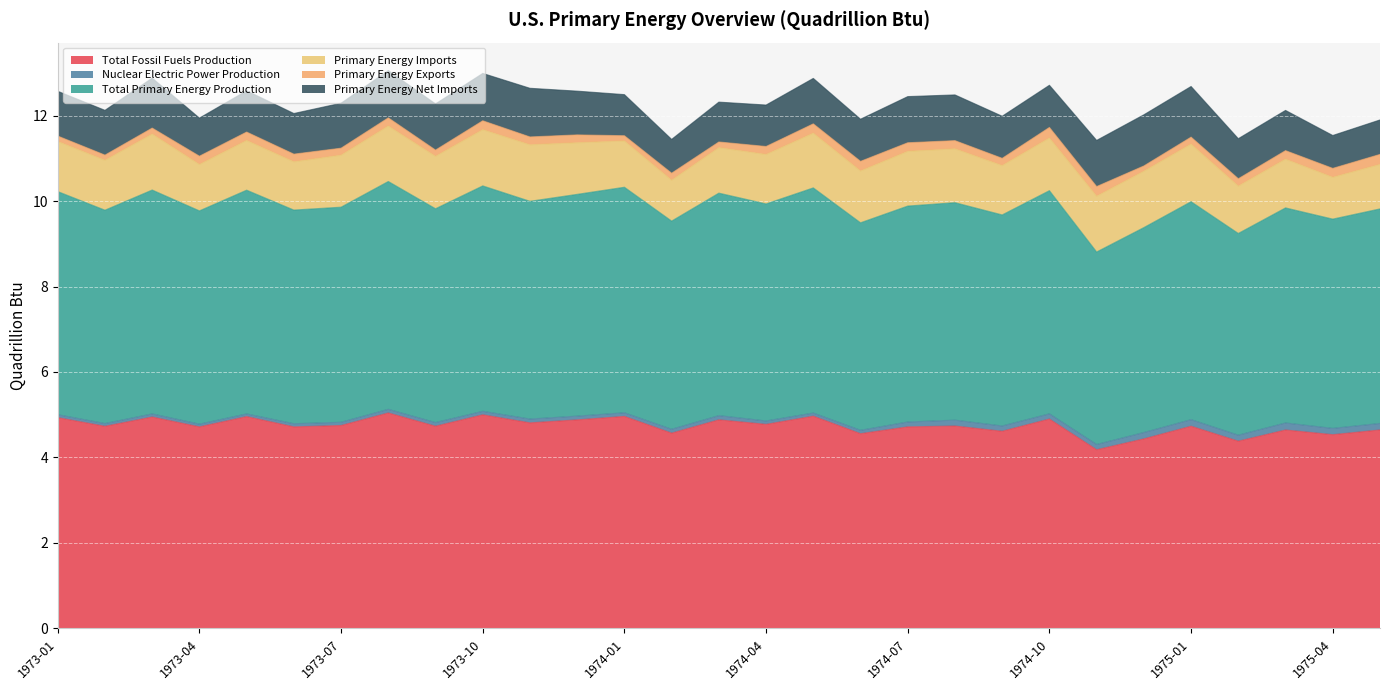

What is the sum of all Total Fossil Fuels Production values?

137.4